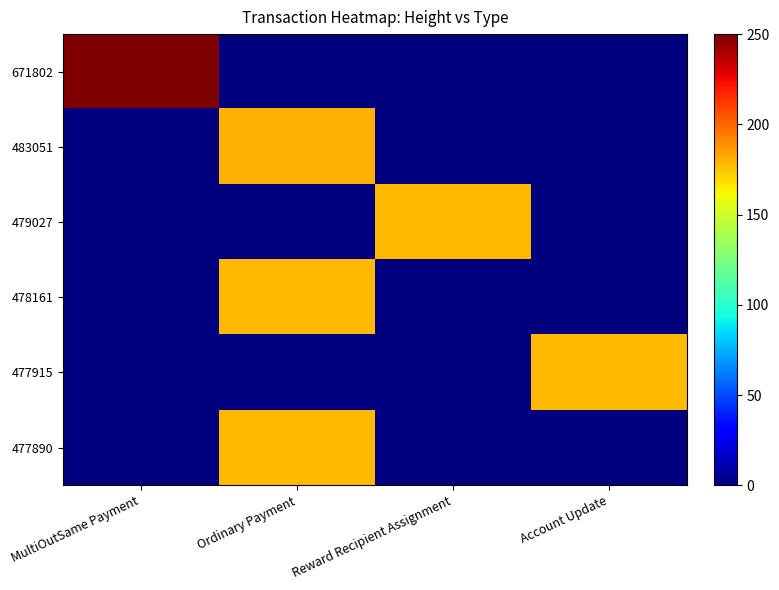

At MultiOutSame Payment, list the series in order from smallest to largest.

483051, 479027, 478161, 477915, 477890, 671802